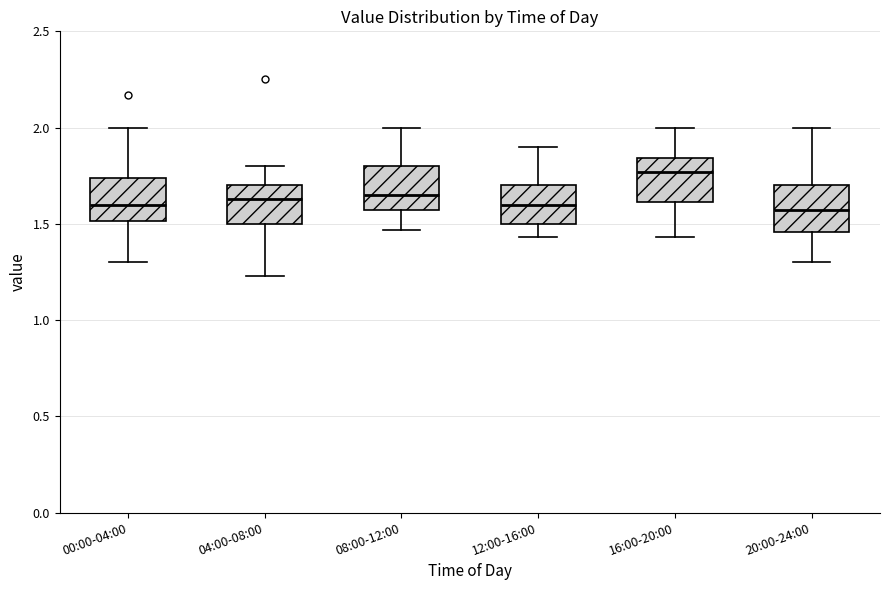

Reading left to right, read every box against the y-axis: the position of its median line, the range the box covers, and the ends of its whiskers. The values are not printed on the chart, so give them approximately, as read against the axis.

00:00-04:00: median 1.60, box 1.50 to 1.75, whiskers 1.30 to 2.00
04:00-08:00: median 1.65, box 1.50 to 1.70, whiskers 1.25 to 1.80
08:00-12:00: median 1.65, box 1.55 to 1.80, whiskers 1.45 to 2.00
12:00-16:00: median 1.60, box 1.50 to 1.70, whiskers 1.45 to 1.90
16:00-20:00: median 1.75, box 1.60 to 1.85, whiskers 1.45 to 2.00
20:00-24:00: median 1.55, box 1.45 to 1.70, whiskers 1.30 to 2.00